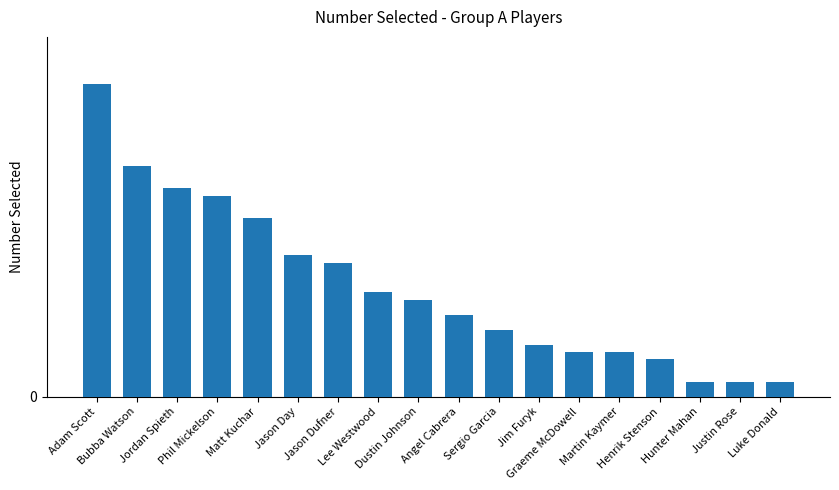

What is the sum of all values?

266